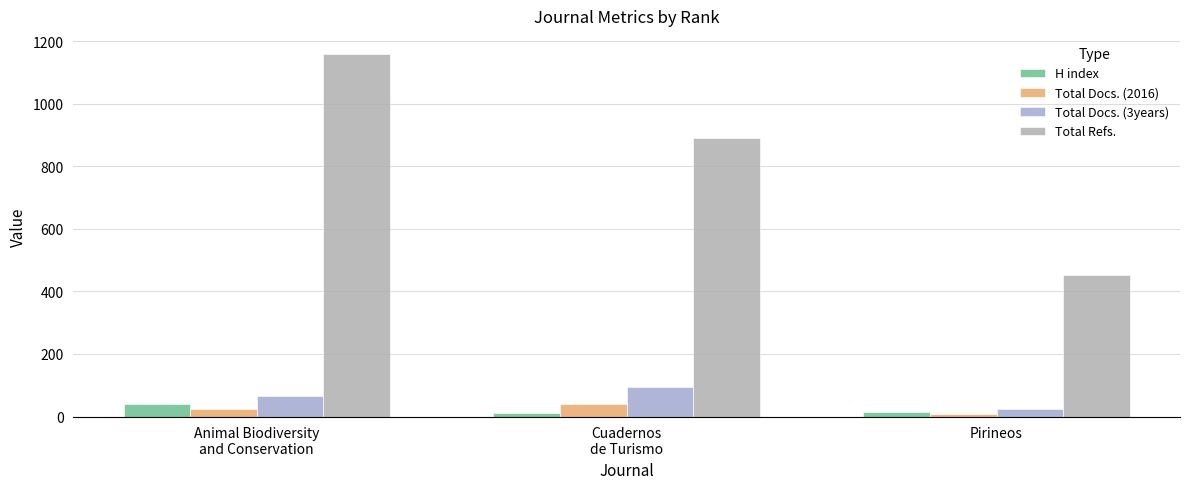

How many series are shown in this chart?

4